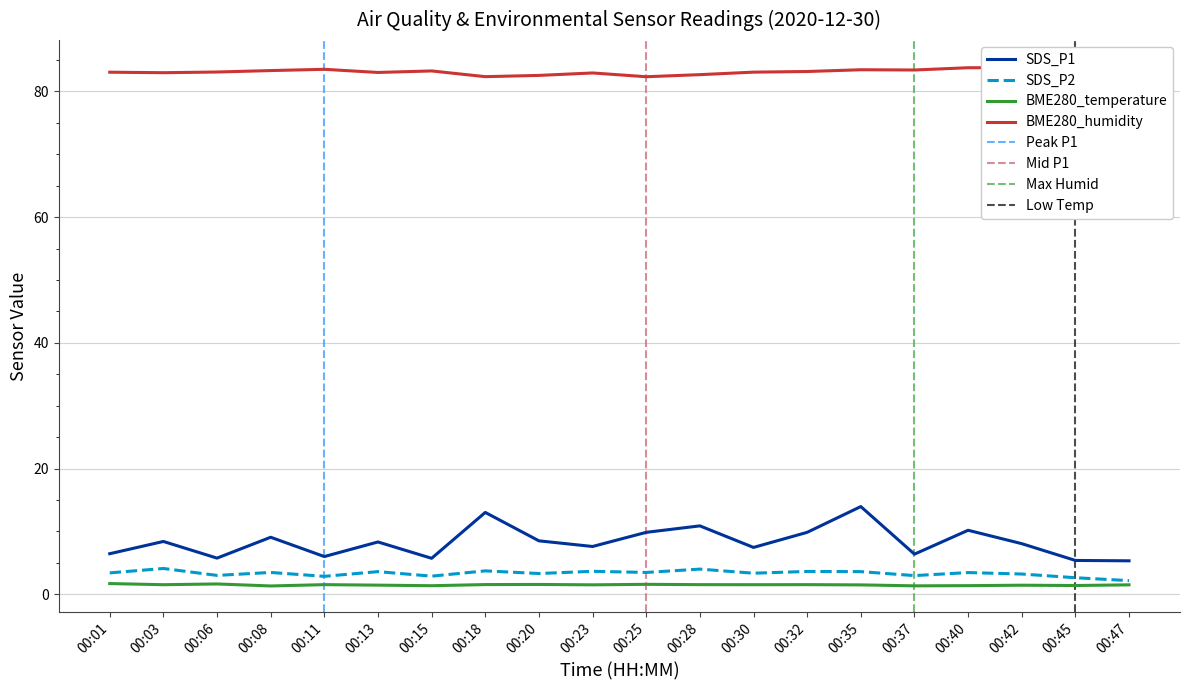

True or false: SDS_P2 has more than 2 points higher than both neighbors.

True